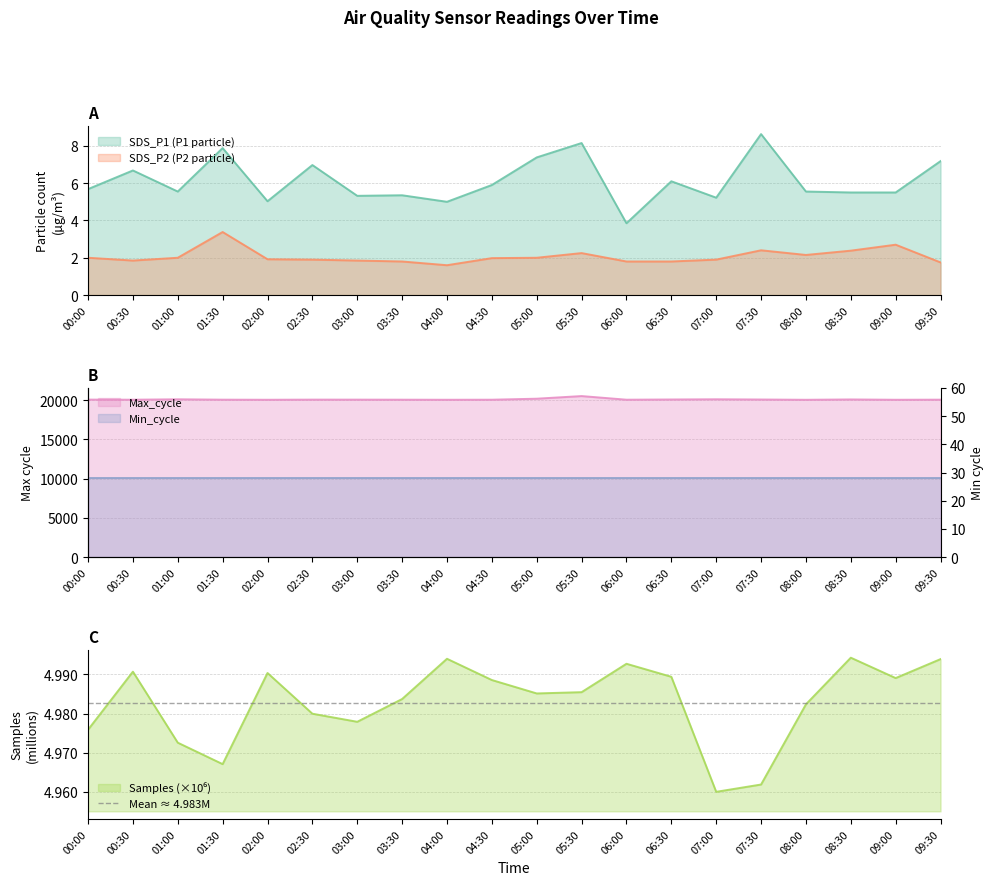

The Max_cycle series shows 33980.3 at 03:00. True or false?

False